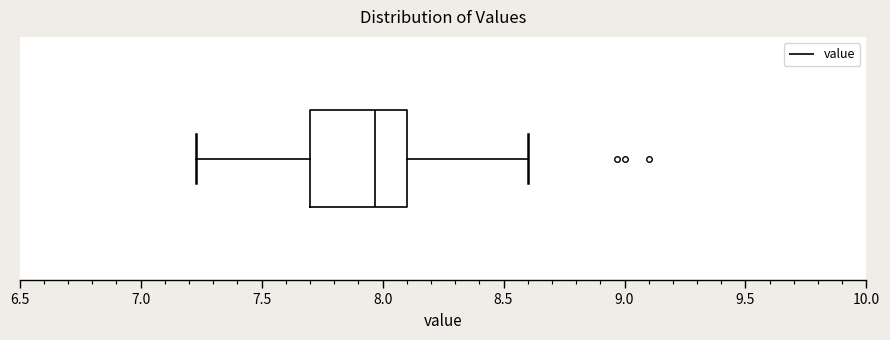

Transcribe this box plot: give where the median line is, the range the box spans, and where the two whiskers end, as read against the x-axis. The values are not printed on the chart, so give them approximately, as read against the axis.

median 7.95, box 7.70 to 8.10, whiskers 7.25 to 8.60